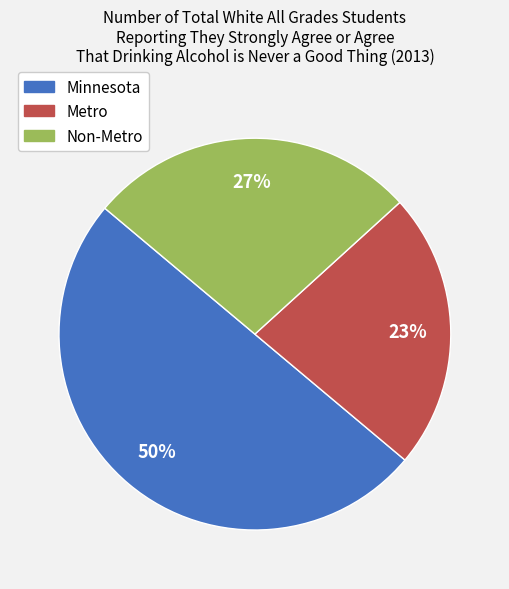

What is the smallest slice in the pie chart?

Metro